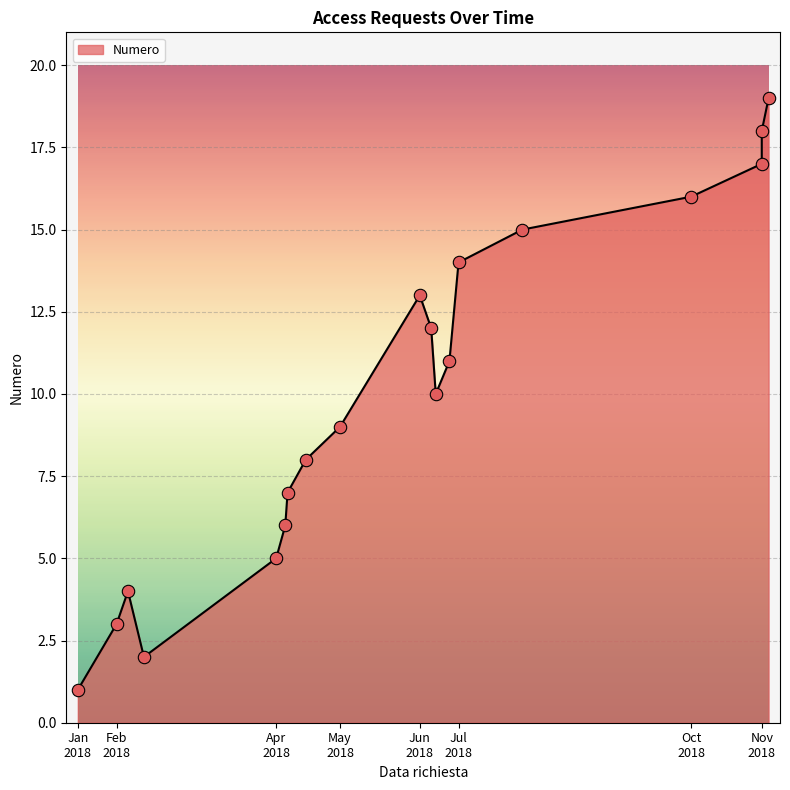

Which has a higher value, 2018-02-14 or 2018-06-28?

2018-06-28